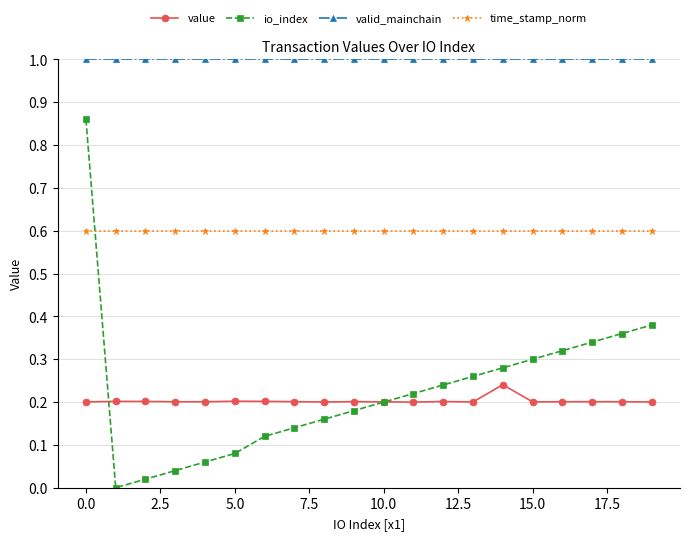

Which series has the largest total across all categories?

valid_mainchain